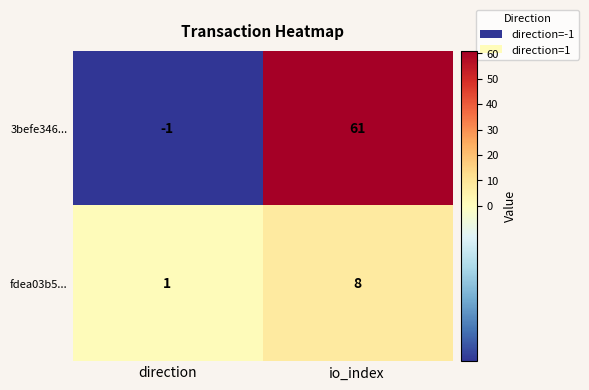

Where is 3befe346... nearest to the value 30?

direction